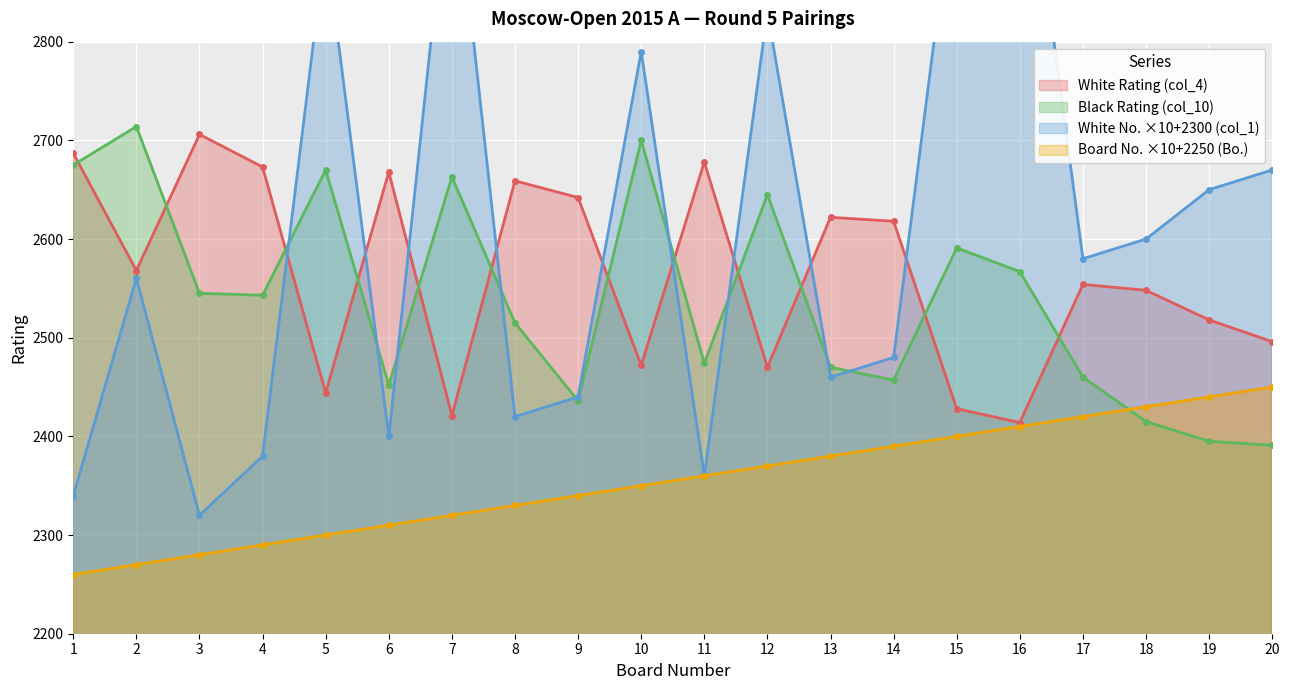

How many series are shown in this chart?

4